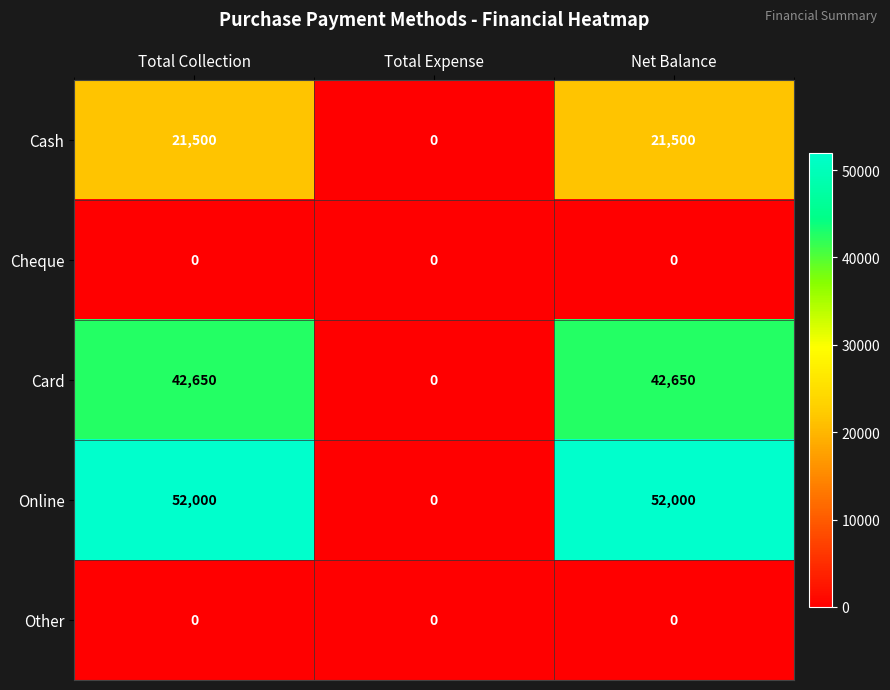

Reading left to right, list all the values displayed in this chart.

Cash: Total Collection=21500	Total Expense=0	Net Balance=21500
Cheque: Total Collection=0	Total Expense=0	Net Balance=0
Card: Total Collection=42650	Total Expense=0	Net Balance=42650
Online: Total Collection=52000	Total Expense=0	Net Balance=52000
Other: Total Collection=0	Total Expense=0	Net Balance=0